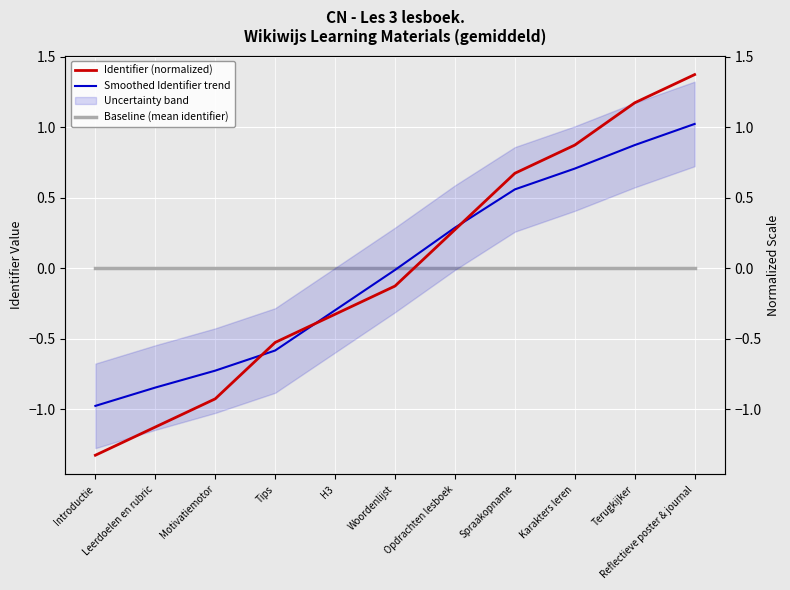

What is the difference between the maximum and minimum values in the Smoothed Identifier trend series?

2.0